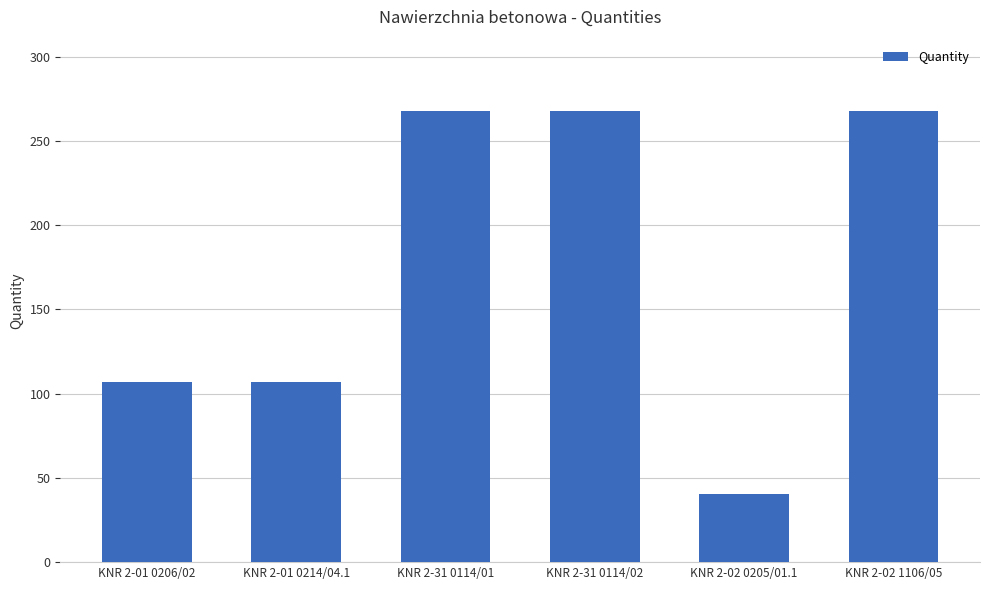

What is the greatest value displayed?

267.7